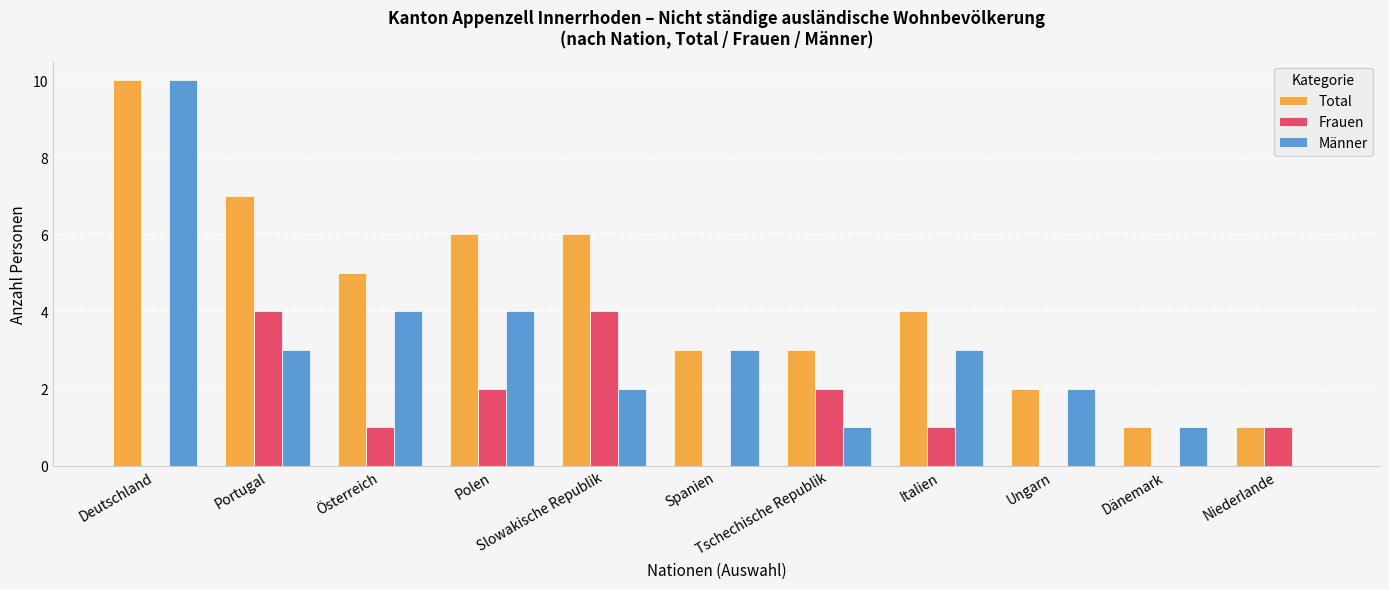

What is the maximum value for Männer?

10